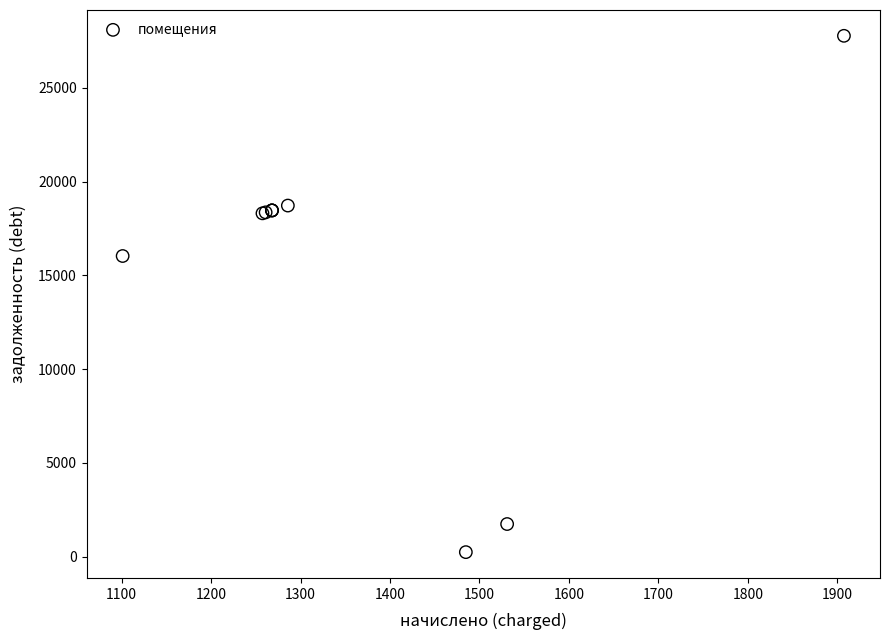

What Y value in the scatter plot is closest to 14005?

16029.5